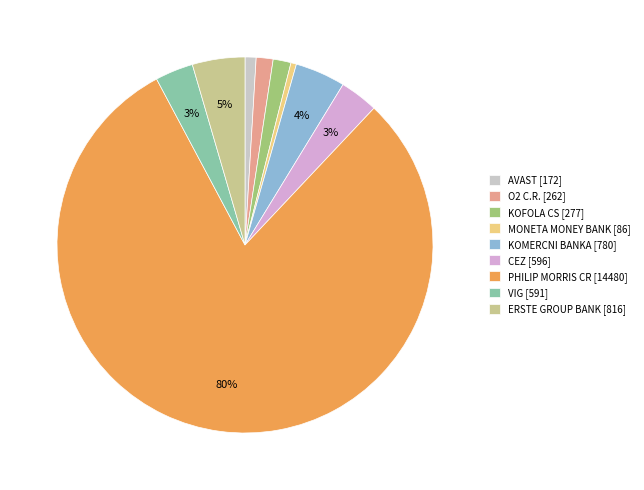

Is O2 C.R. the majority of the pie?

No